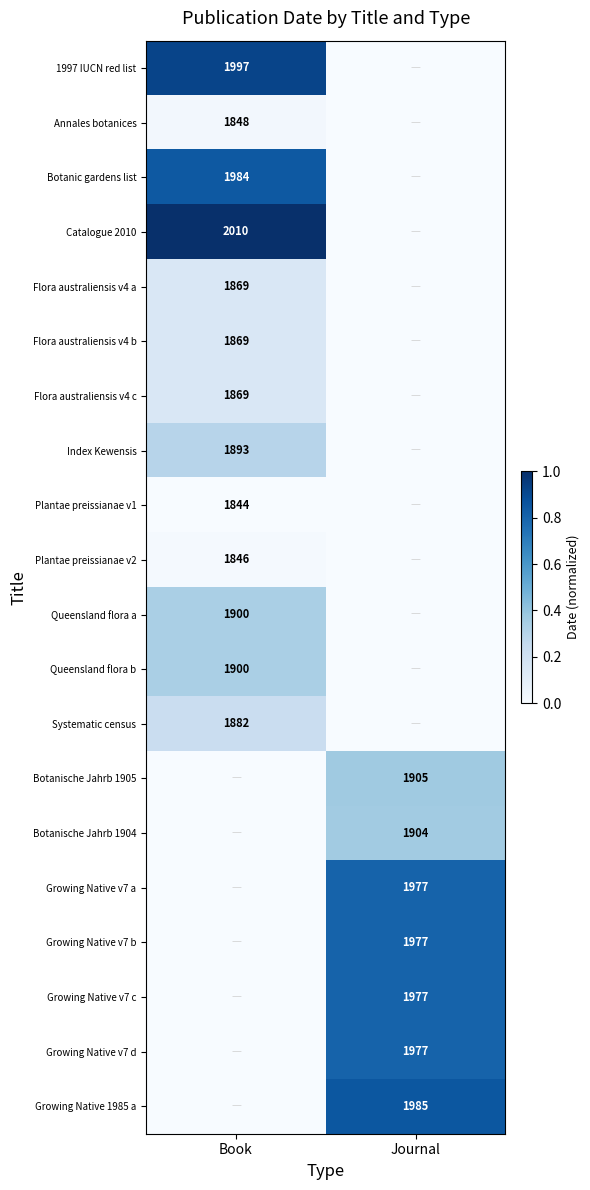

Is it true that Index Kewensis equals 1893 at Book?

True